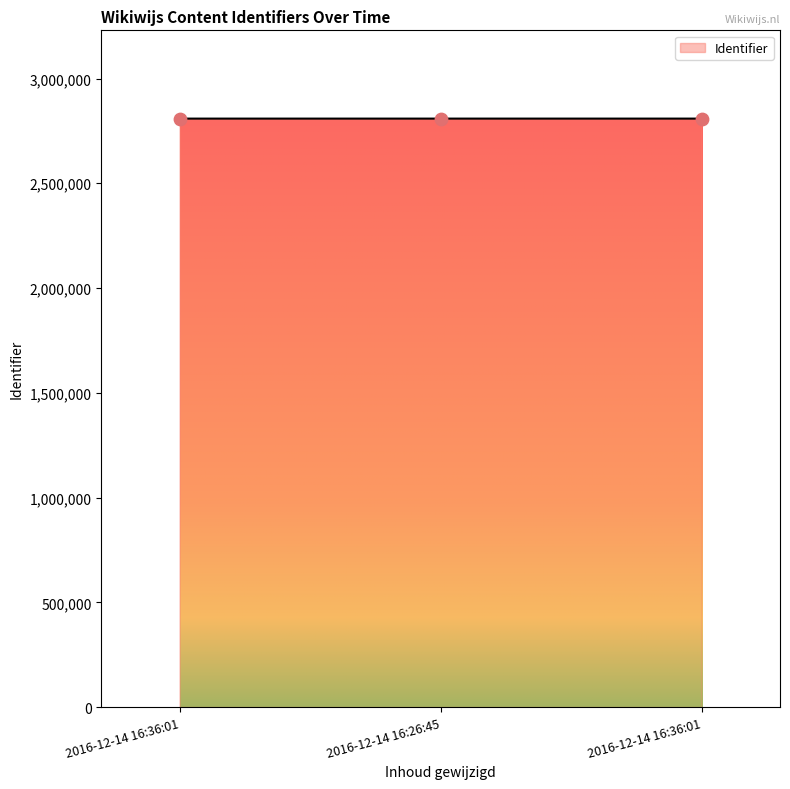

What is the change in value from 2016-12-14 16:36:01 to 2016-12-14 16:36:01?

+13